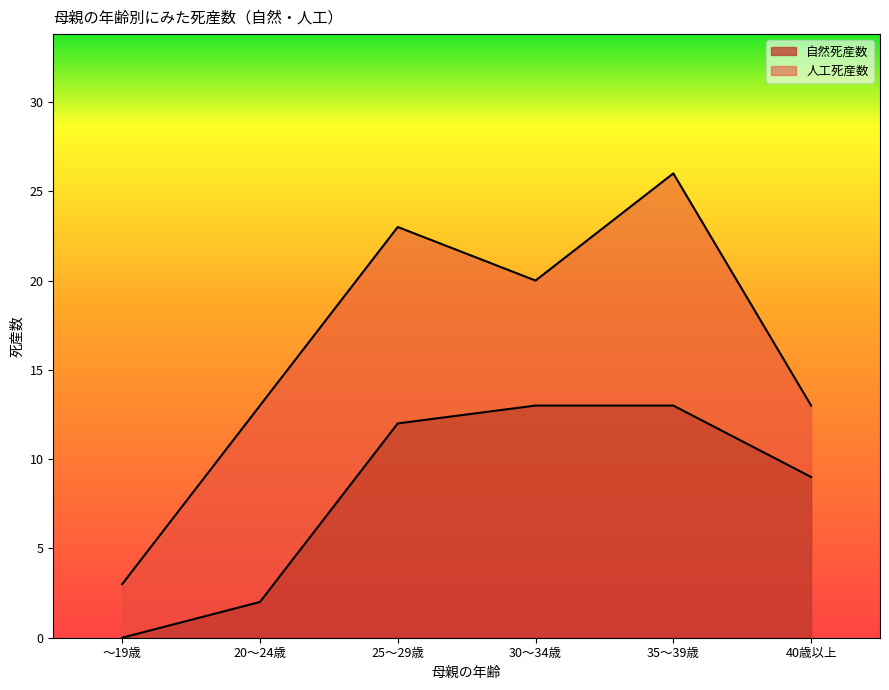

True or false: the data shows 8 at 35～39歳.

False